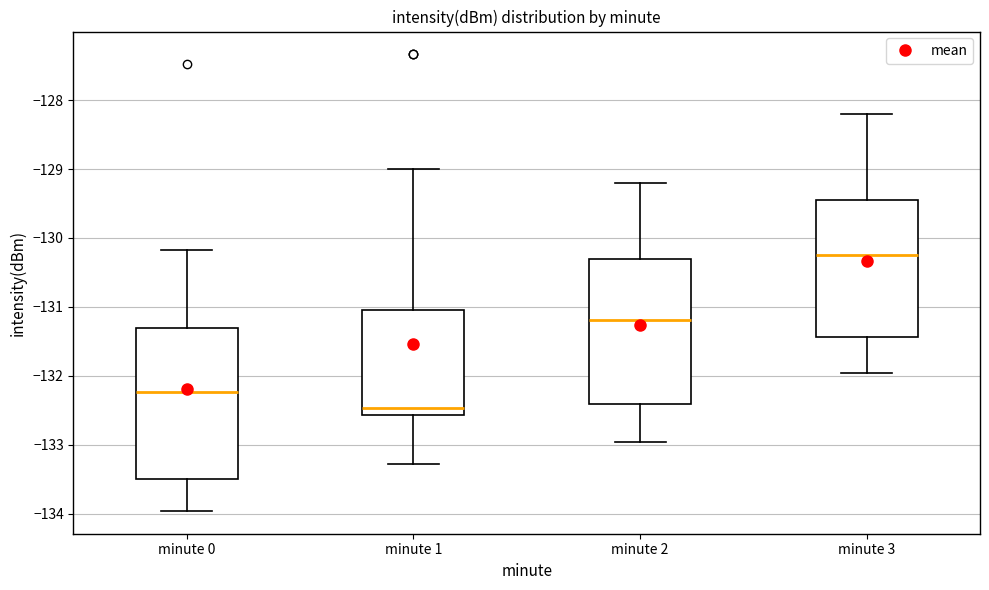

Where does the median line of the box for minute 1 sit on the y-axis? The values are not printed on the chart, so give them approximately, as read against the axis.

-132.5